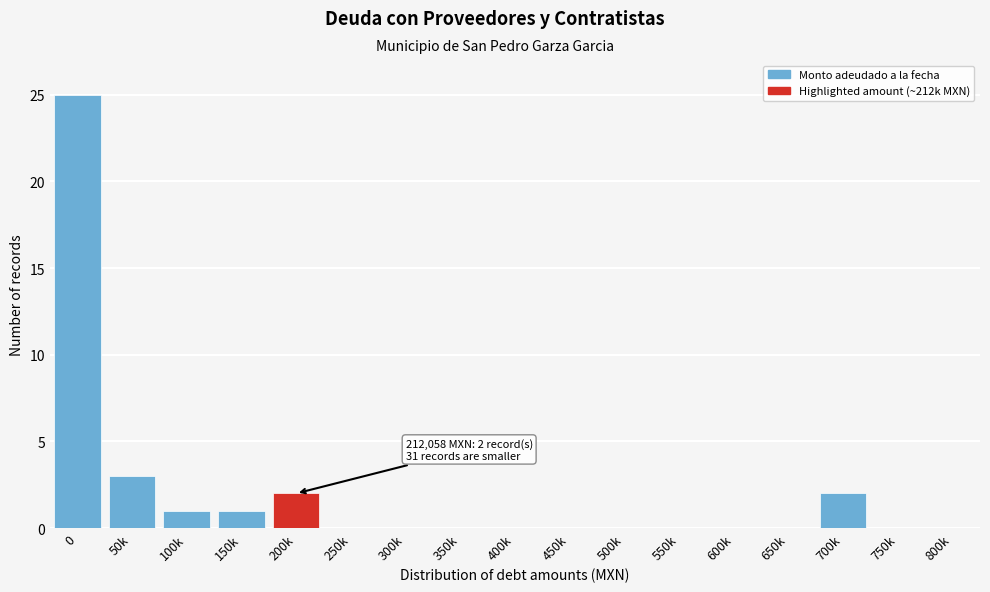

Reading left to right, transcribe all the data shown in this chart.

0=25	50k=3	100k=1	150k=1	200k=2	250k=0	300k=0	350k=0	400k=0	450k=0	500k=0	550k=0	600k=0	650k=0	700k=2	750k=0